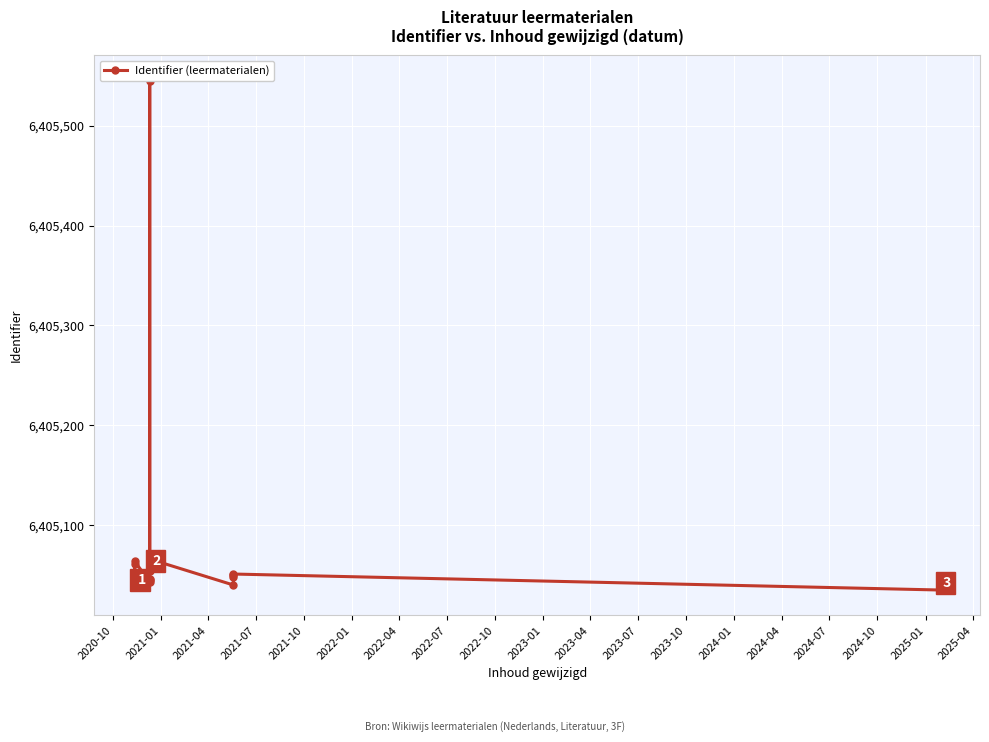

Is it true that the value at 2021-10 is 6405043?

True